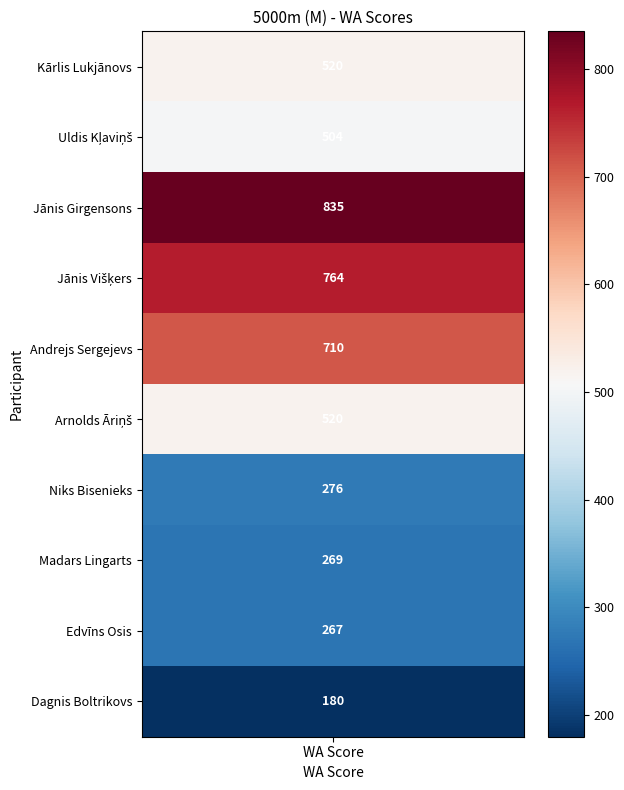

At which category does the chart reach its peak across all series?

Jānis Girgensons